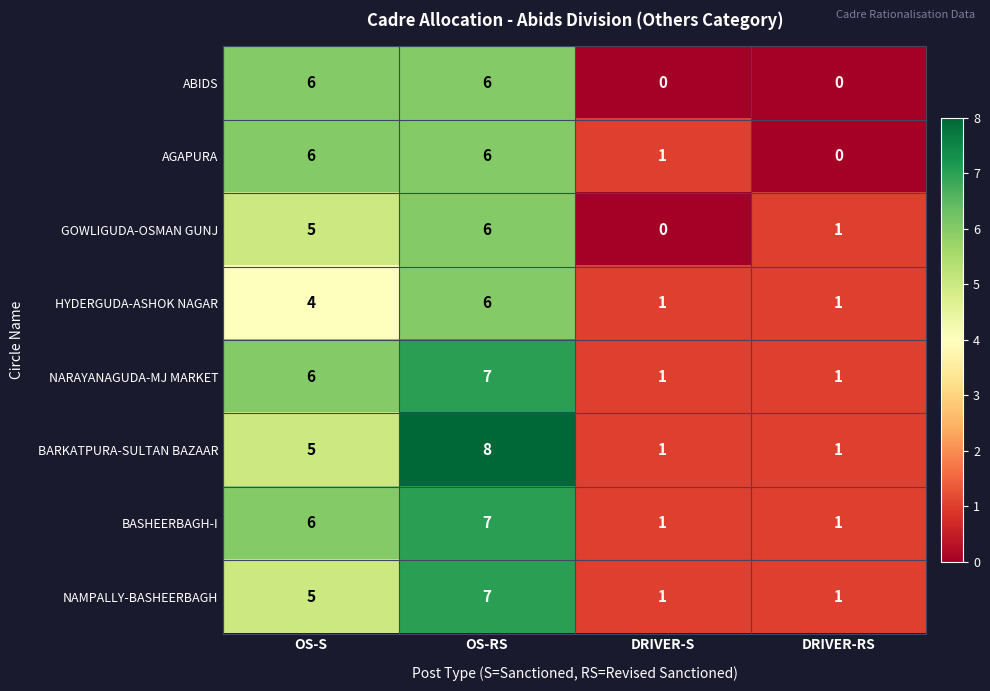

The HYDERGUDA-ASHOK NAGAR series shows 1 at DRIVER-RS. True or false?

True